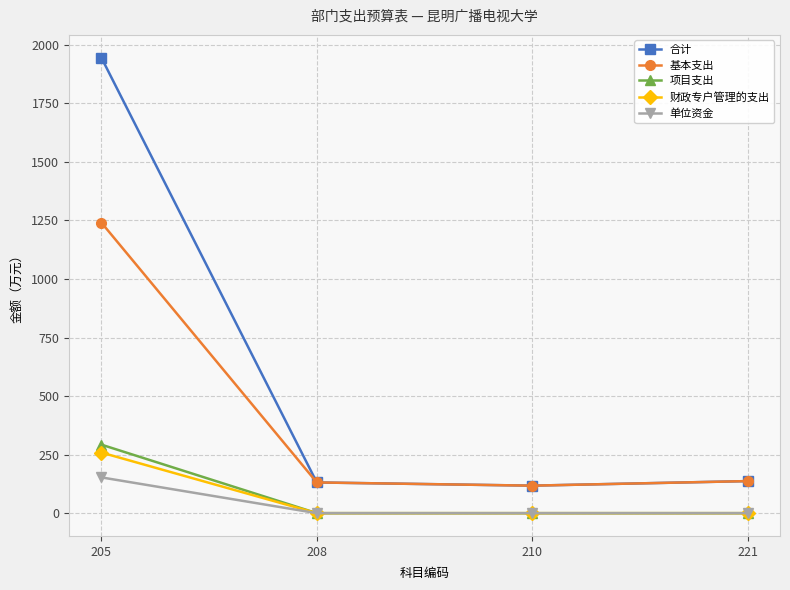

How many data points does each series have?

4